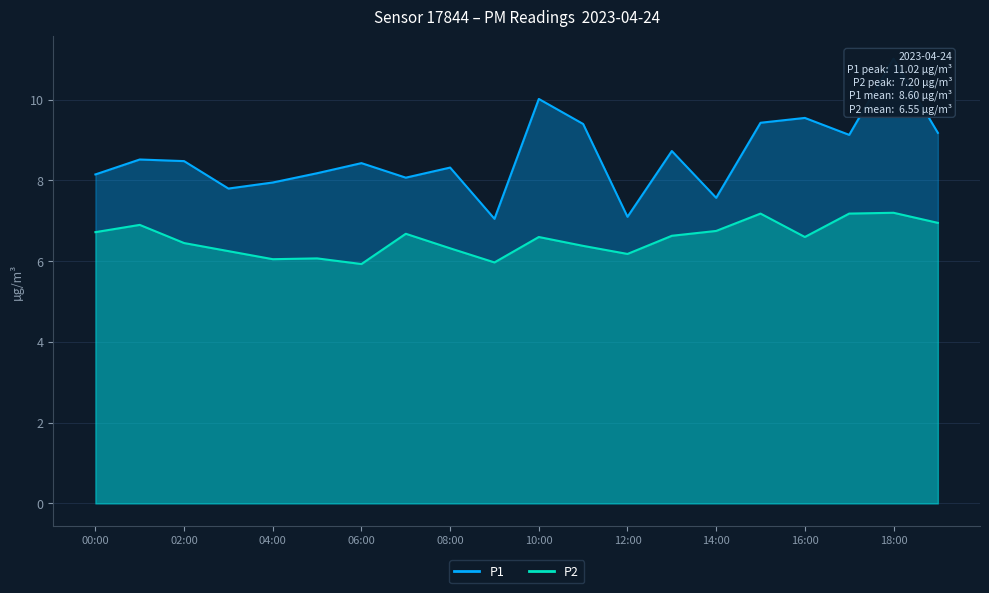

Rank the categories by P1 value from lowest to highest.

09:00, 12:00, 14:00, 03:00, 04:00, 07:00, 00:00, 05:00, 08:00, 06:00, 02:00, 01:00, 13:00, 17:00, 19:00, 11:00, 15:00, 16:00, 10:00, 18:00